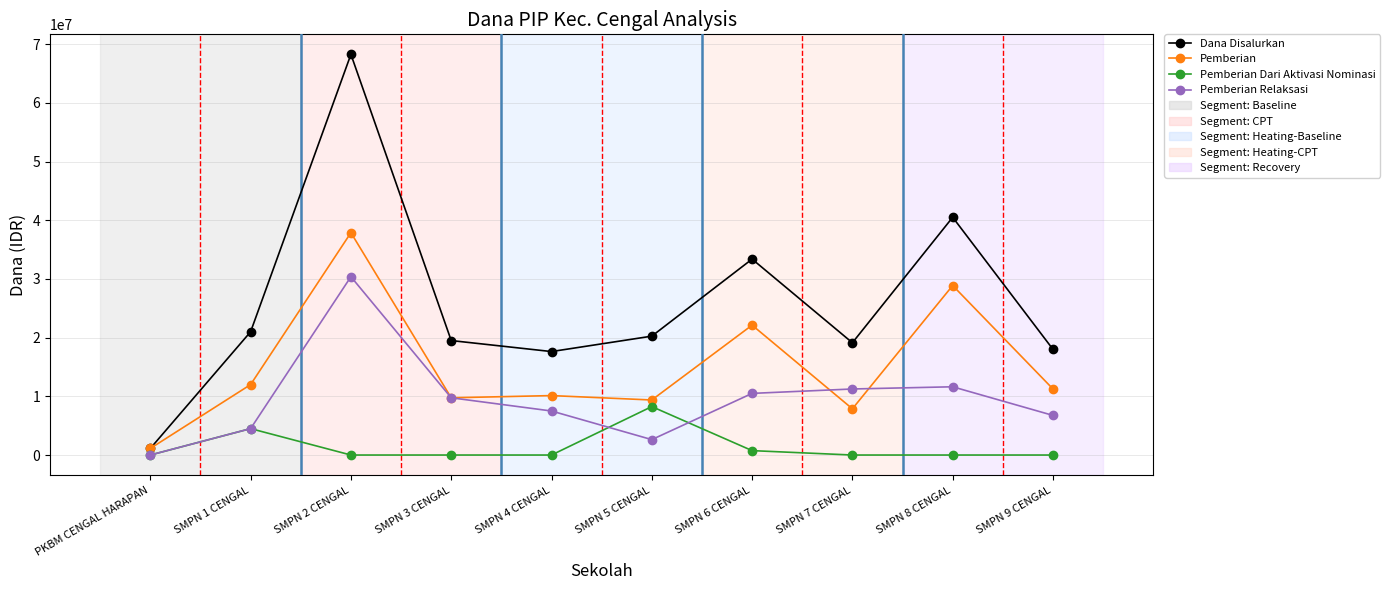

How many lines are shown in the chart?

4